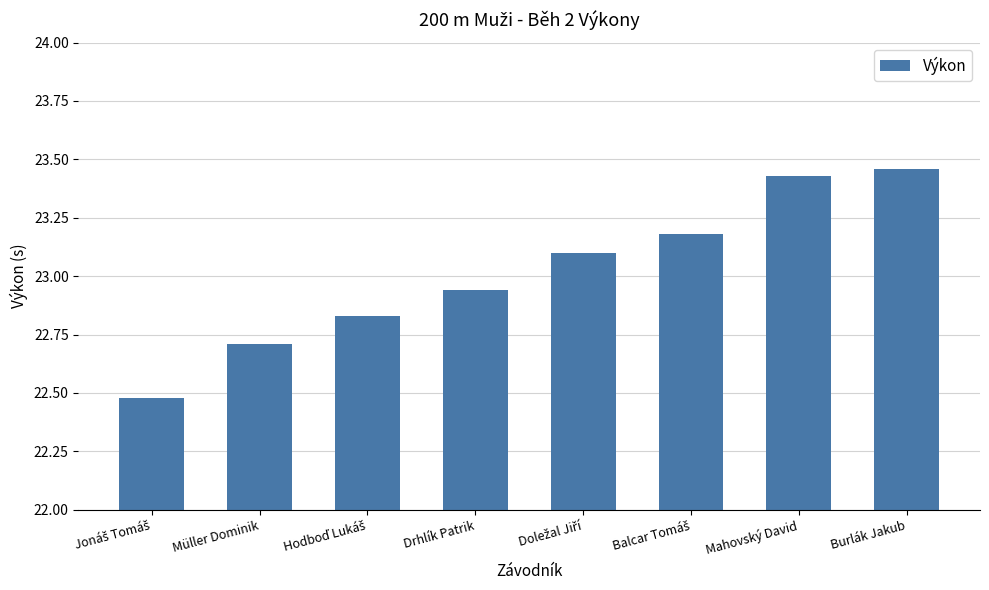

The chart shows a value of 38.5 at Müller Dominik. True or false?

False